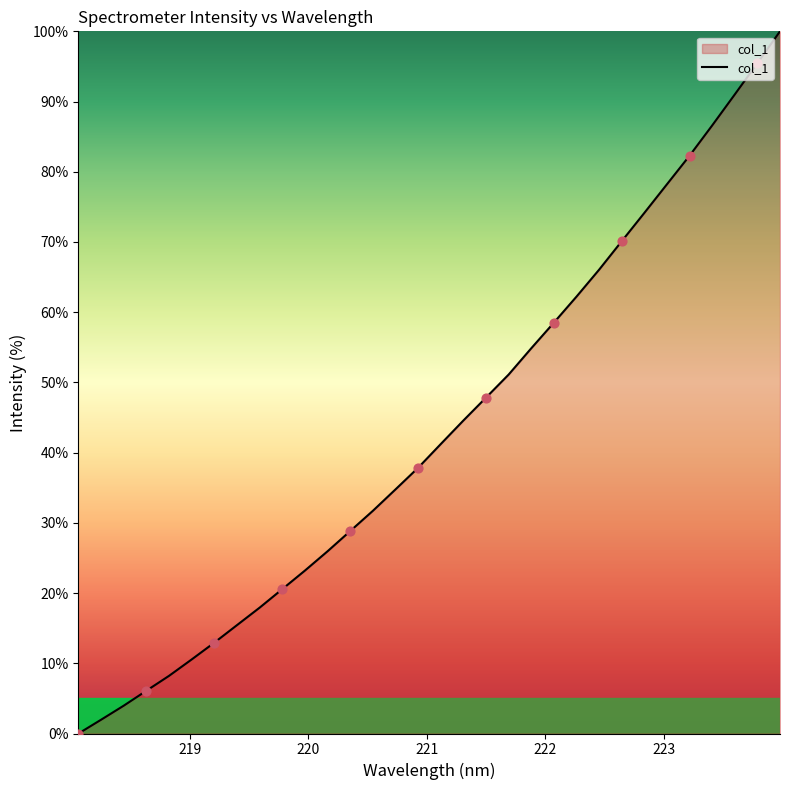

What is the greatest value displayed?

100.0